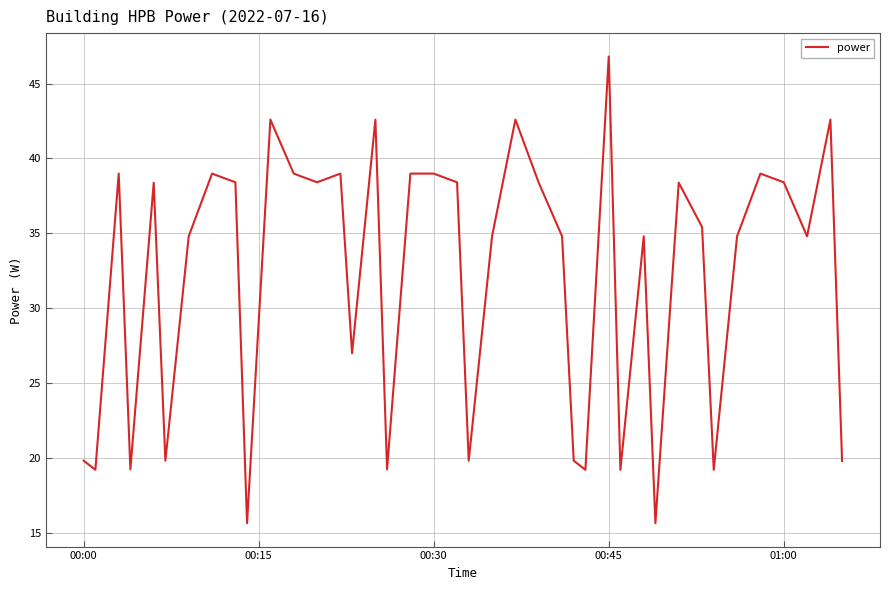

What is the difference between the maximum and minimum values?

31.2